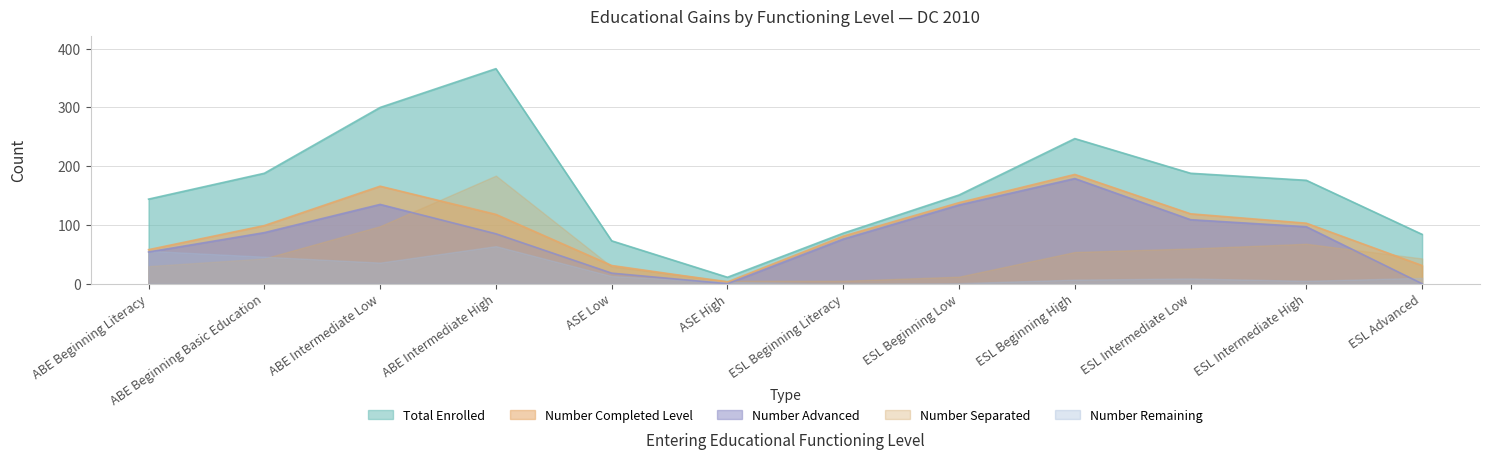

What is the label of the 9th point from the left?

ESL Beginning High